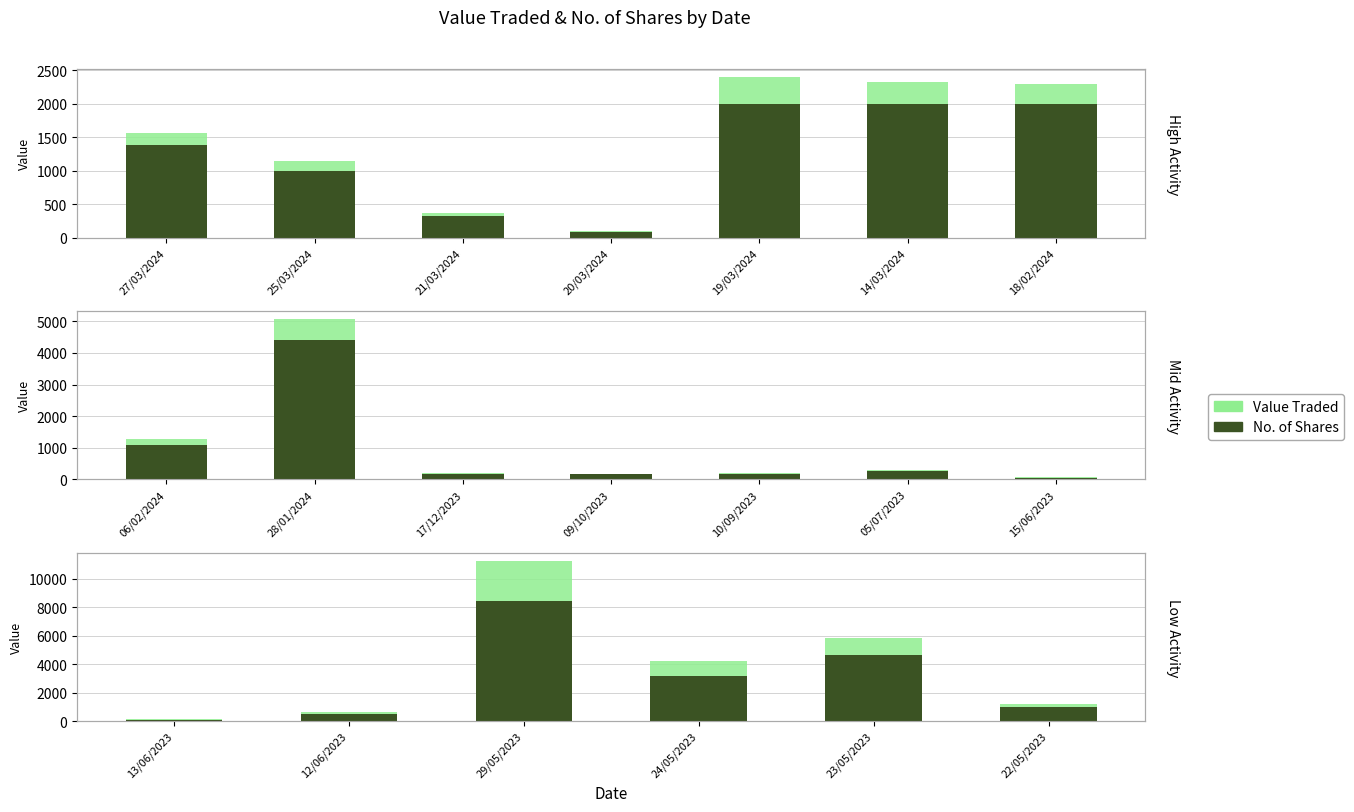

What position from the left is 24/05/2023?

4